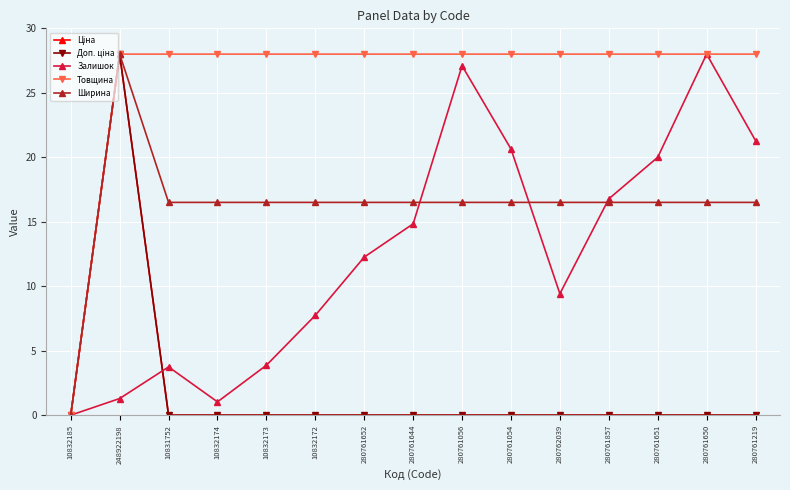

What is the label of the 8th point from the left?

280761644